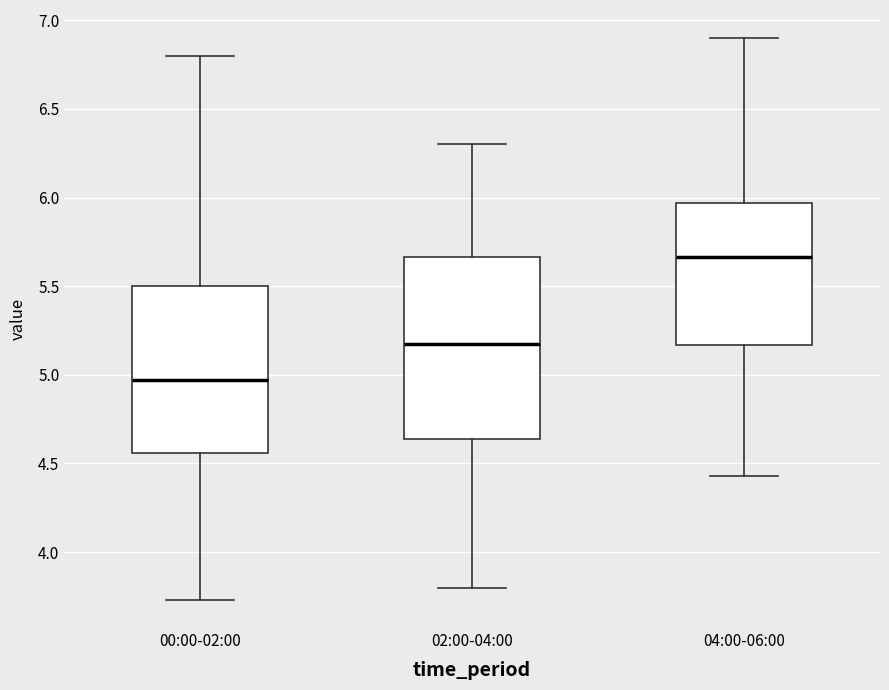

Which box has the lowest median line?

00:00-02:00